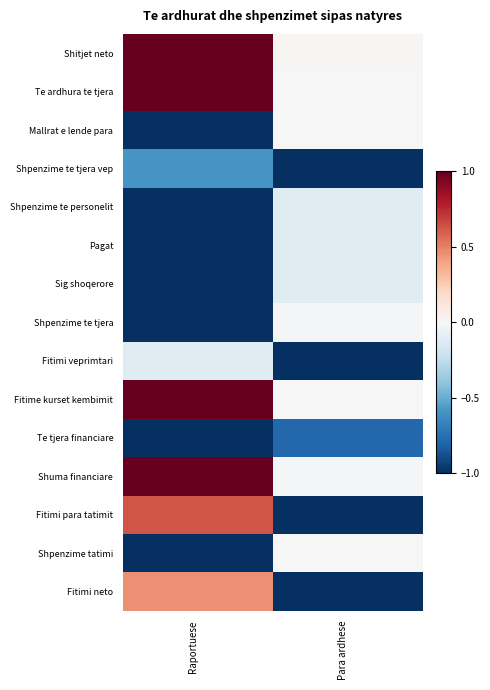

At Raportuese, list the series in order from smallest to largest.

Mallrat e lende para, Shpenzime te personelit, Pagat, Sig shoqerore, Shpenzime te tjera, Te tjera financiare, Shpenzime tatimi, Shpenzime te tjera vep, Fitimi veprimtari, Fitimi neto, Fitimi para tatimit, Shitjet neto, Te ardhura te tjera, Fitime kurset kembimit, Shuma financiare